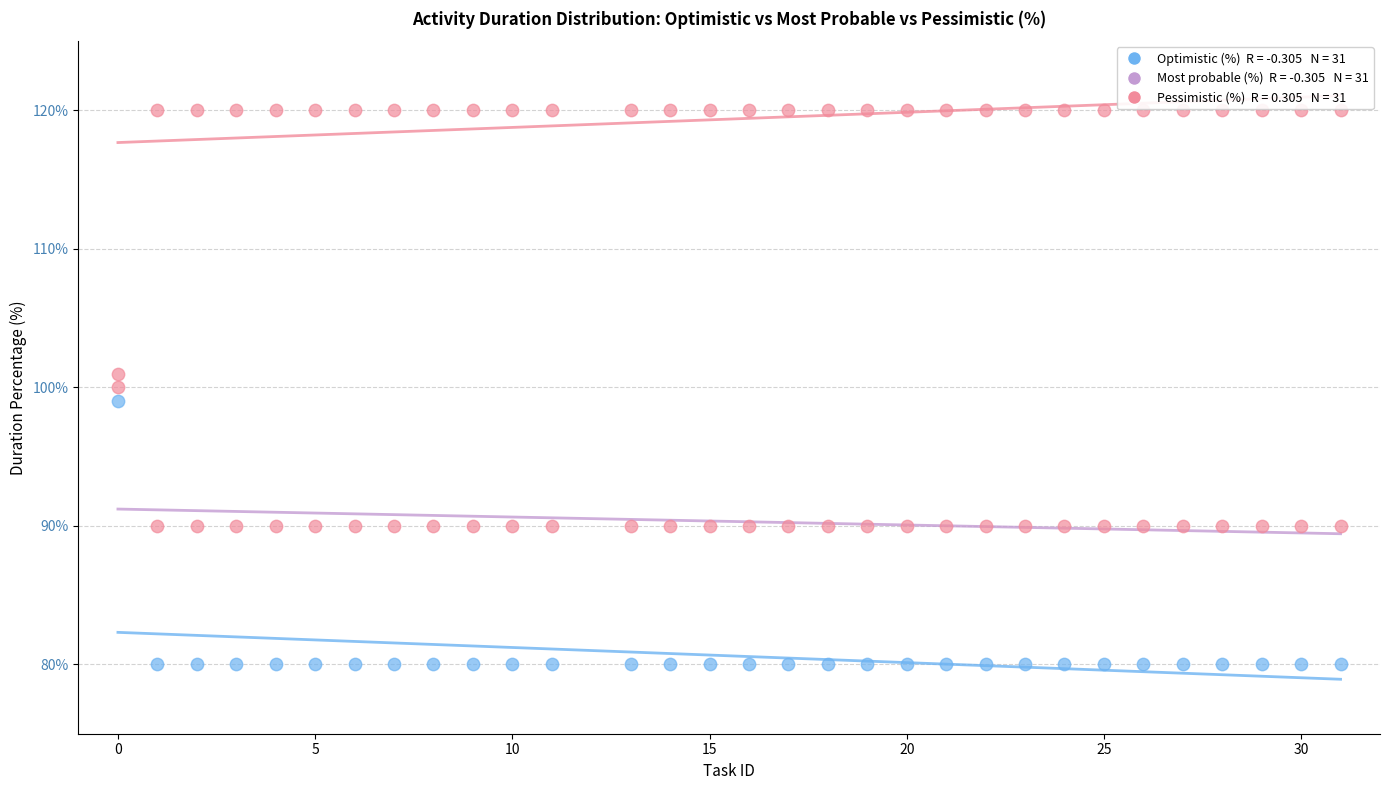

How many data points are displayed?

93